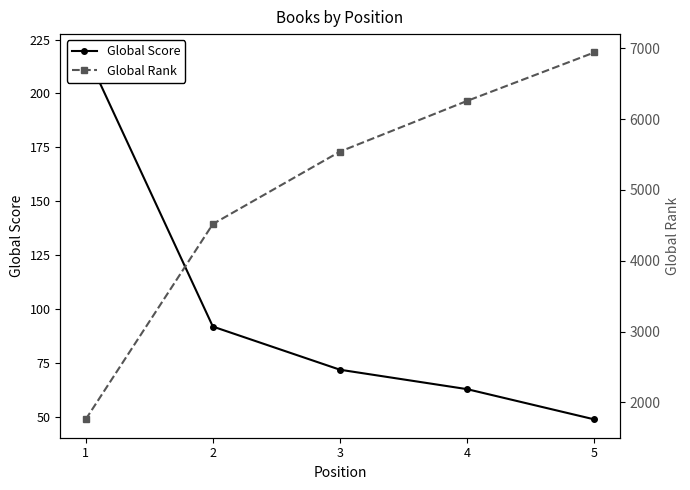

Reading right to left, what are all the values shown in this chart?

Global Score: 5=49	4=63	3=72	2=92	1=219
Global Rank: 5=6941	4=6257	3=5541	2=4518	1=1759